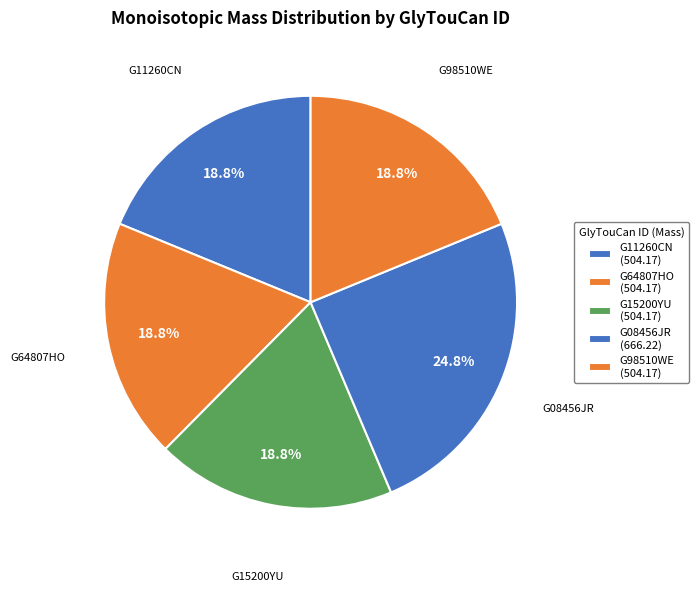

Which slice is the smallest?

G11260CN